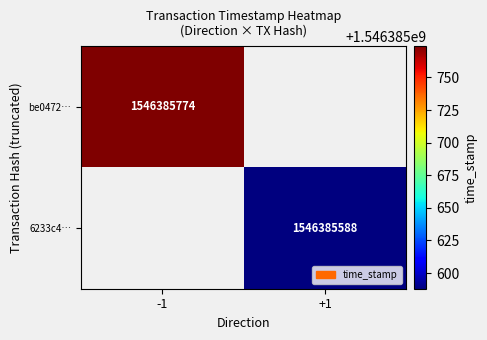

How many series are shown in this chart?

2